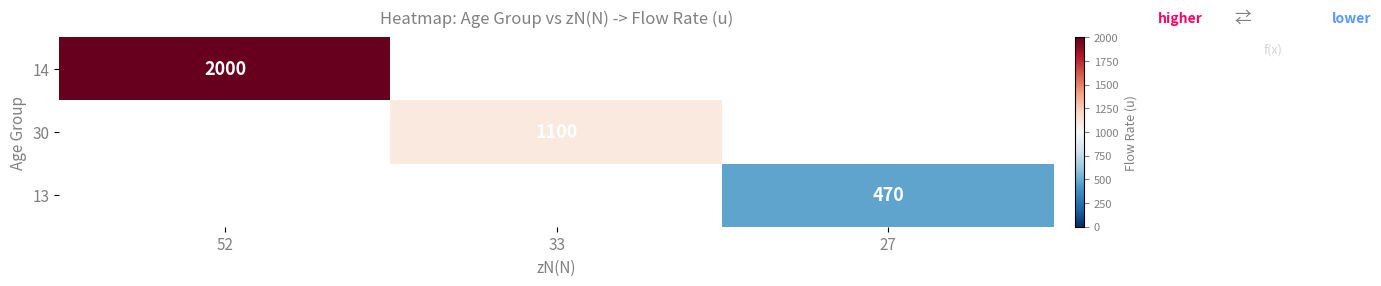

The 30 series shows 327 at 33. True or false?

False